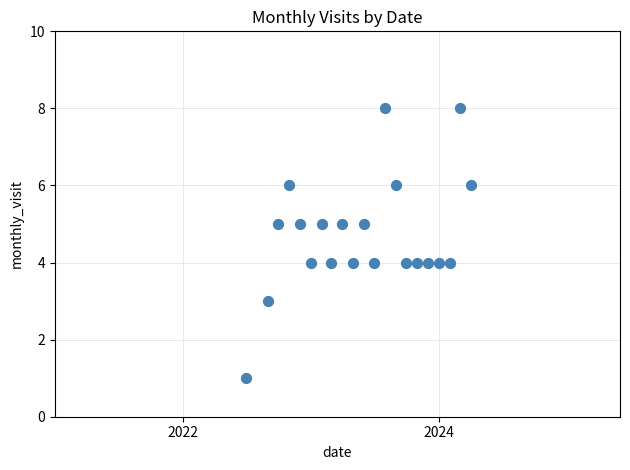

What is the range of X values (max minus min)?

640